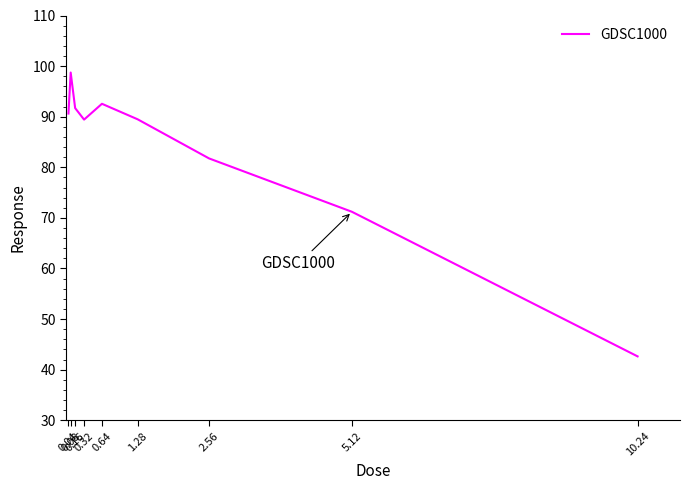

What is the difference between the maximum and minimum values?

56.1